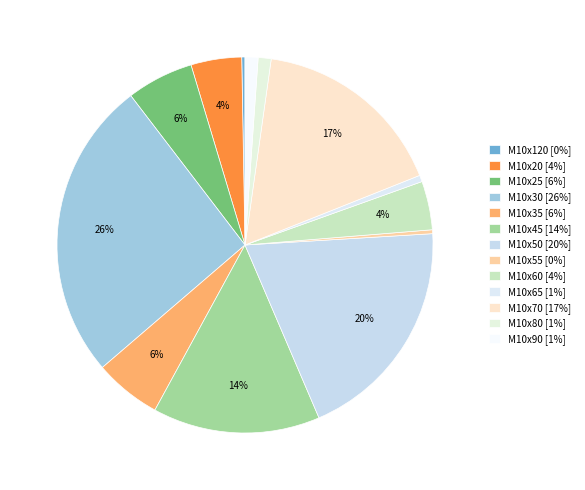

To the nearest percent, what is the difference between the largest and smallest slice percentages?

26%